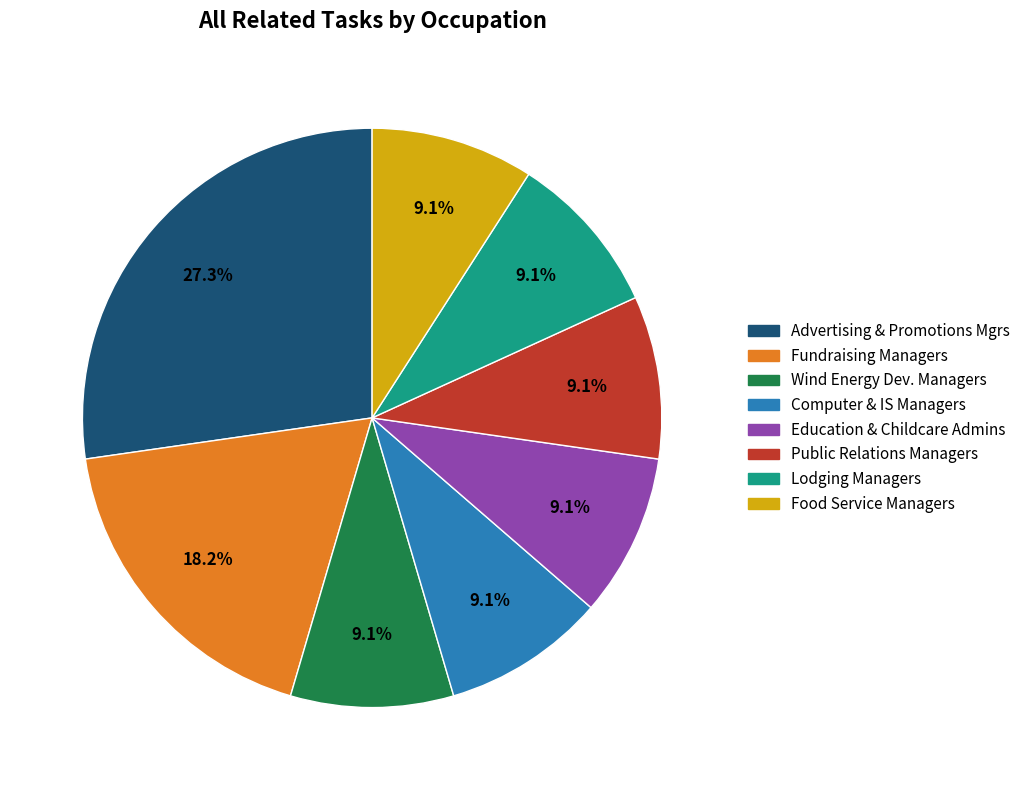

Is there any slice that represents more than half of the pie?

No